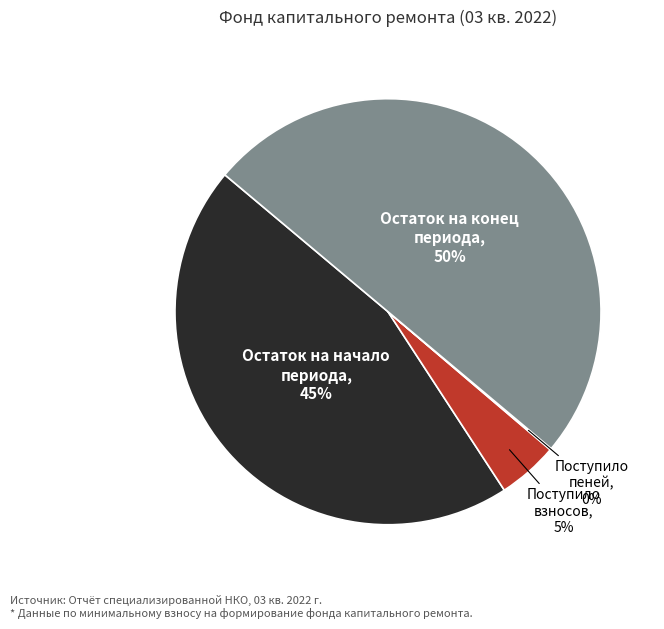

To the nearest percent, what portion does Остаток на конец периода represent?

50%